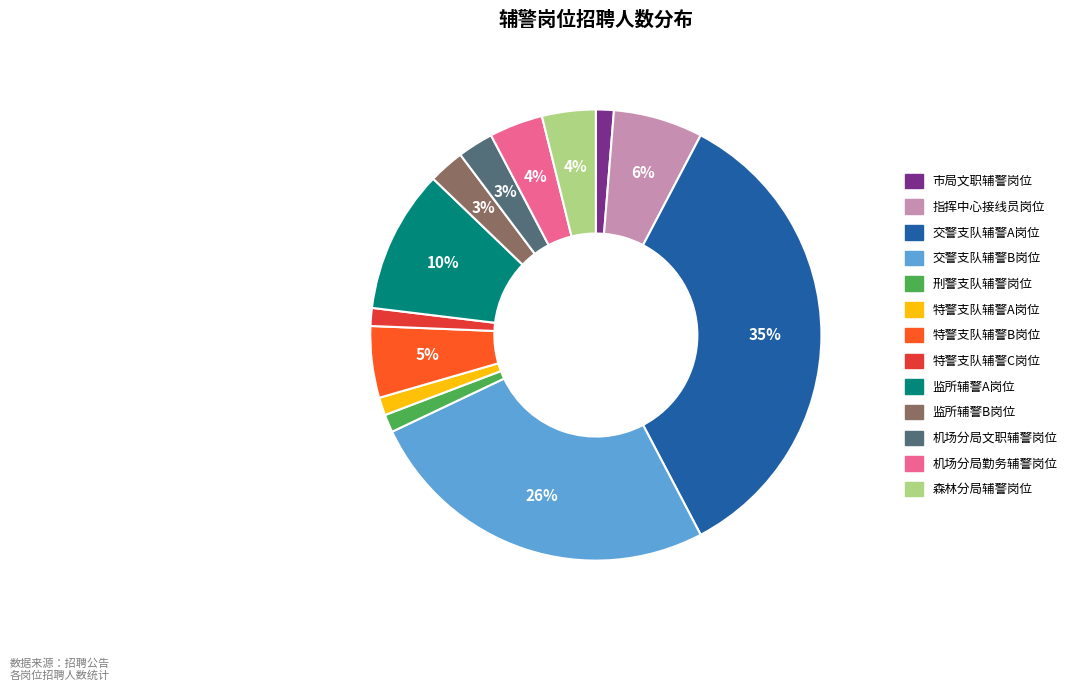

To the nearest percent, what percentage of the pie is 机场分局文职辅警岗位?

3%